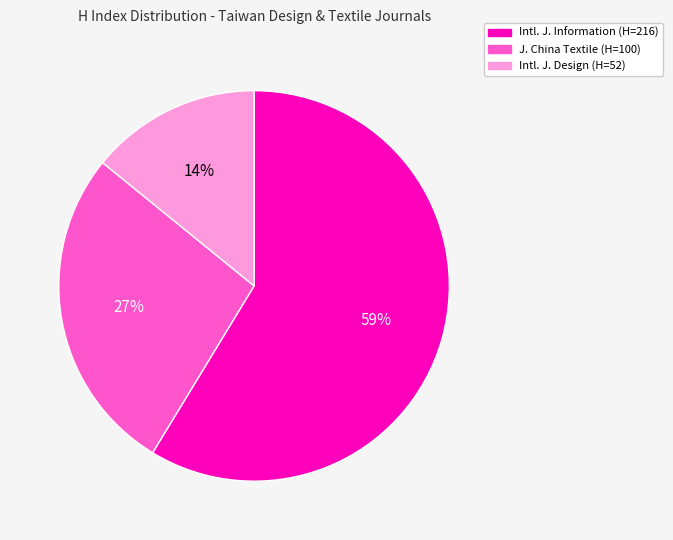

Does any single category account for the majority?

Yes